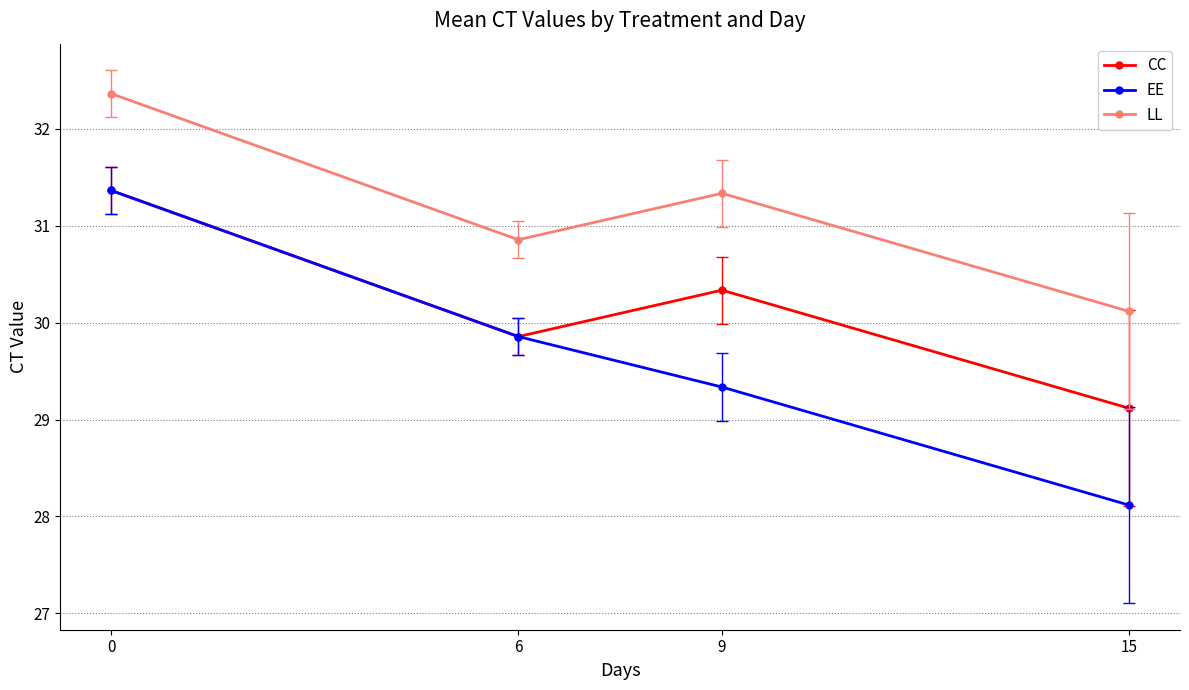

The value of LL at 6 is 30.9. True or false?

True